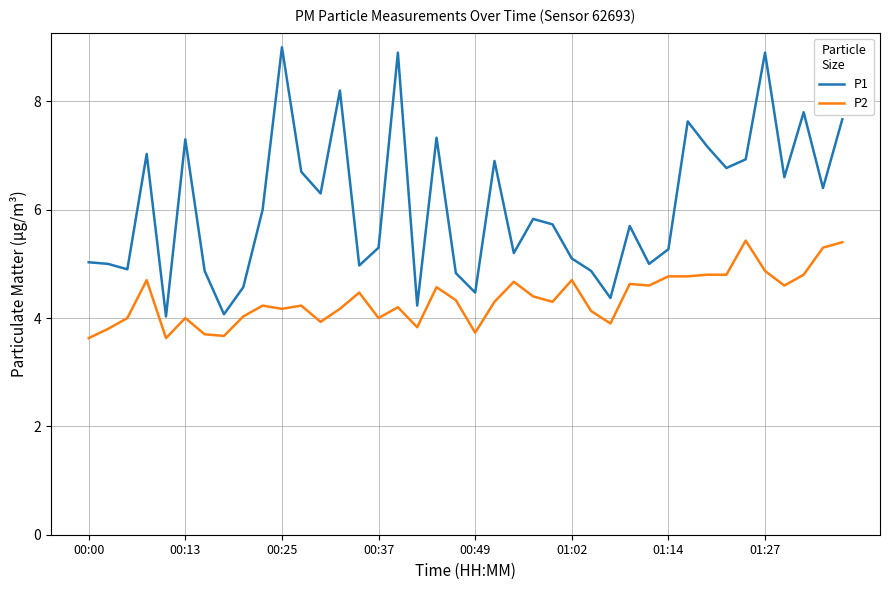

Reading right to left, list all the values displayed in this chart.

P1: 7.7	6.4	7.8	6.6	8.9	6.9	6.8	7.2	7.6	5.3	5.0	5.7	4.4	4.9	5.1	5.7	5.8	5.2	6.9	4.5	4.8	7.3	4.2	8.9	5.3	5.0	8.2	6.3	6.7	9.0	6.0	4.6	4.1	4.9	7.3	4.0	7.0	4.9	5.0	5.0
P2: 5.4	5.3	4.8	4.6	4.9	5.4	4.8	4.8	4.8	4.8	4.6	4.6	3.9	4.1	4.7	4.3	4.4	4.7	4.3	3.7	4.3	4.6	3.8	4.2	4.0	4.5	4.2	3.9	4.2	4.2	4.2	4.0	3.7	3.7	4.0	3.6	4.7	4.0	3.8	3.6